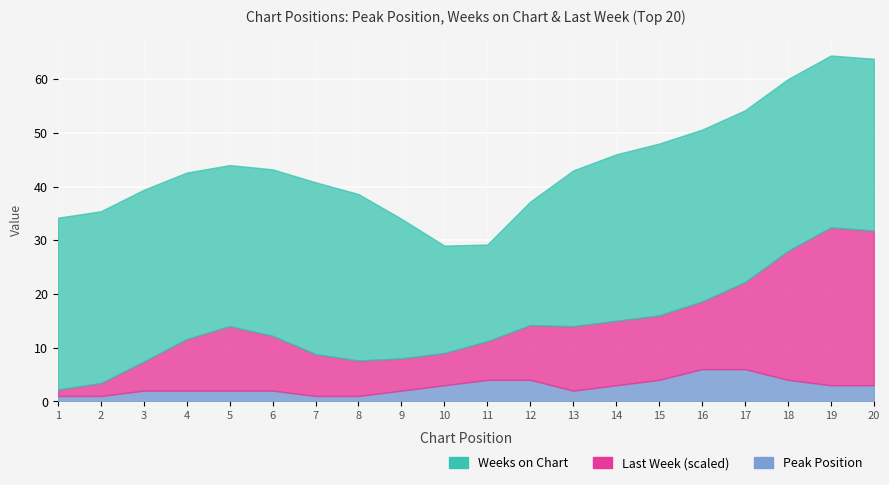

Which series has the largest total across all categories?

Weeks on Chart